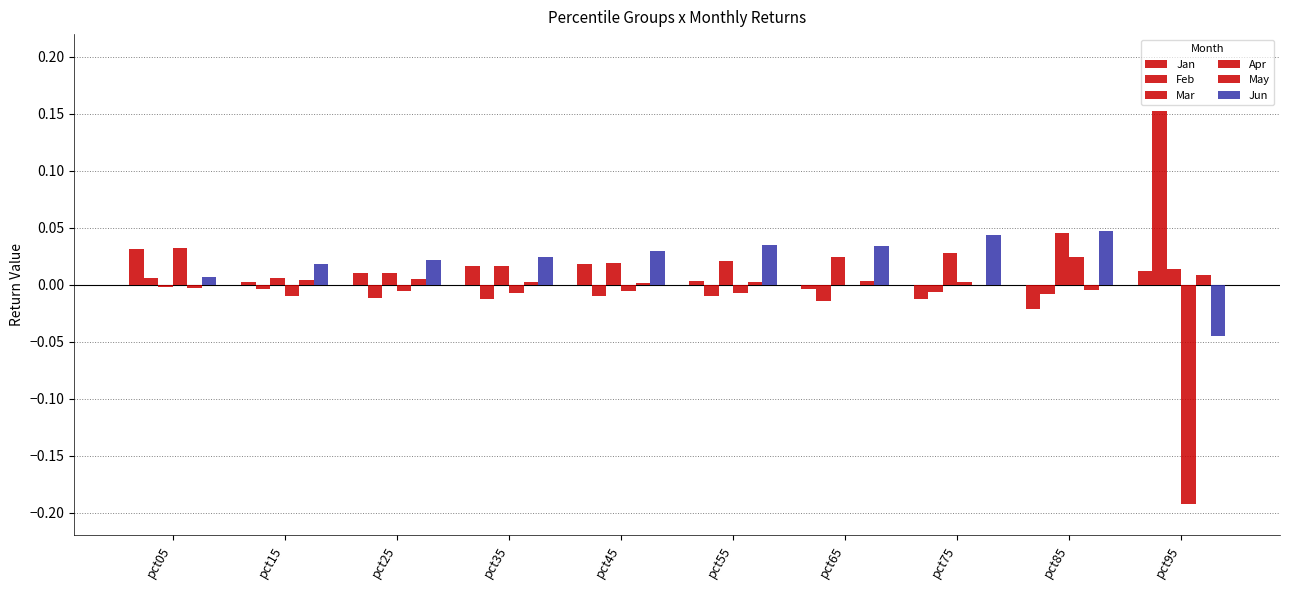

How many categories are shown in the chart?

10